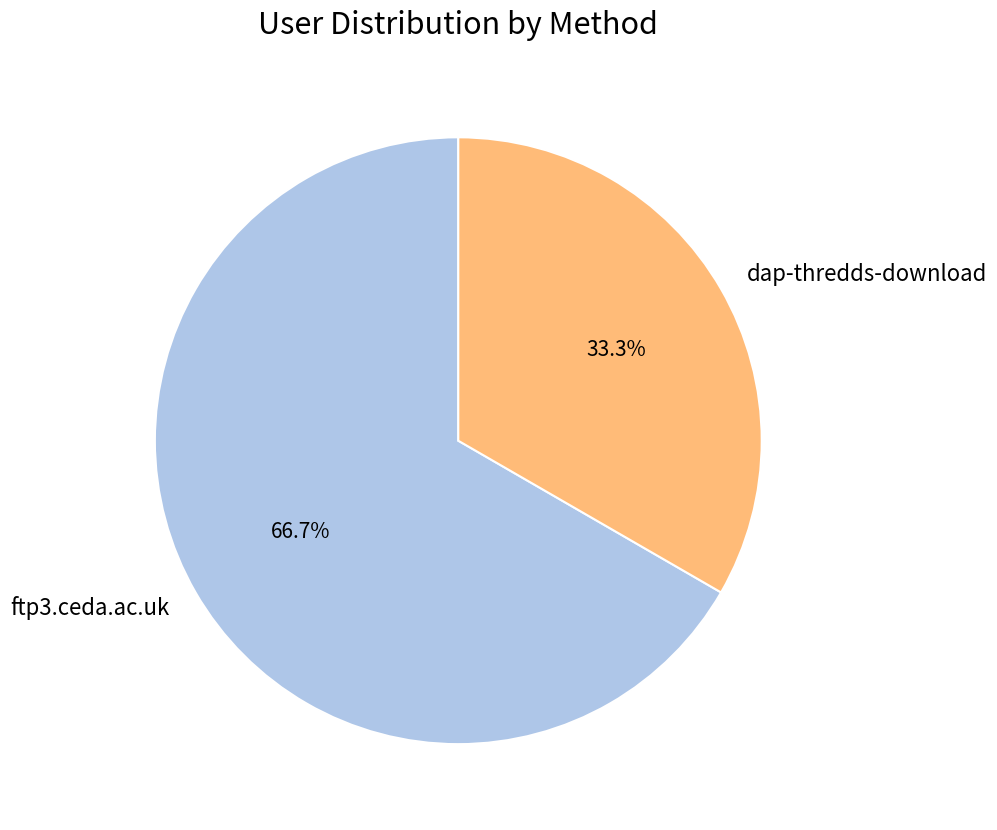

Which slice is the smallest?

dap-thredds-download